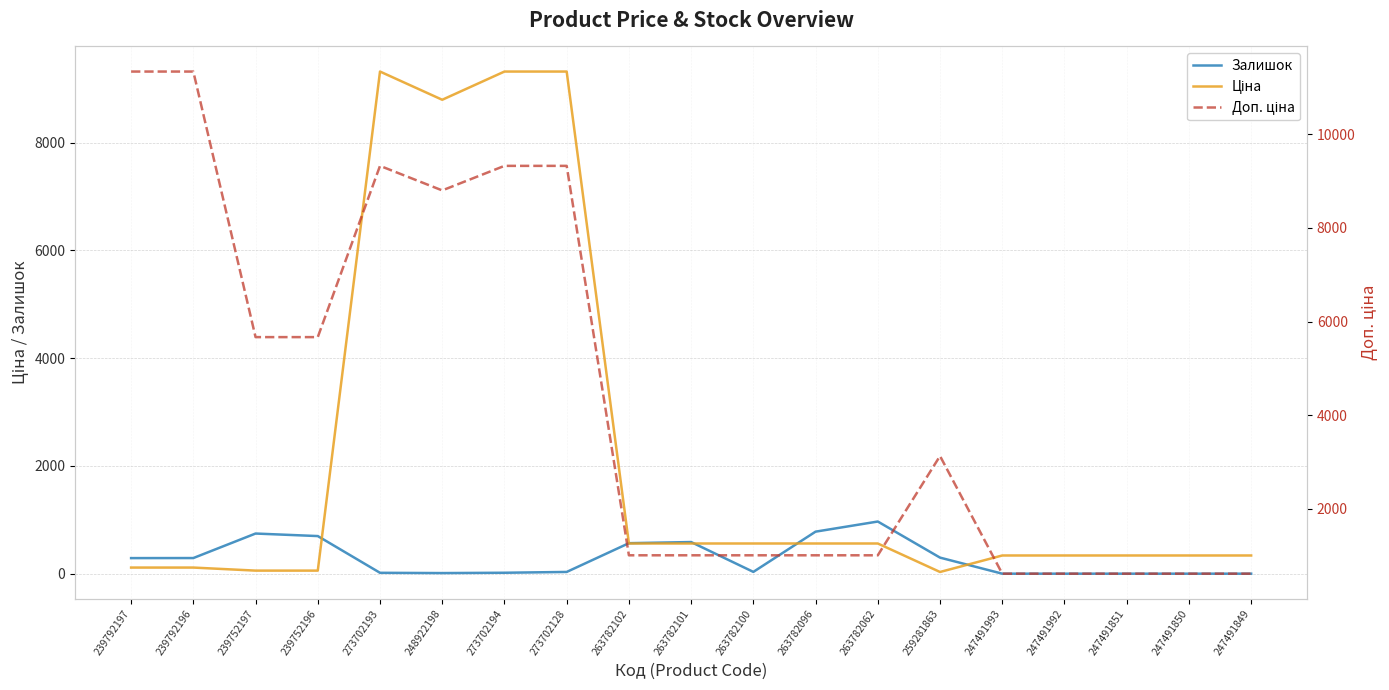

At how many categories does at least one series exceed 6212?

6